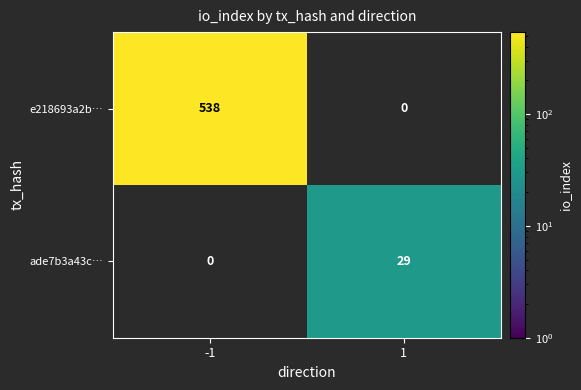

Which label corresponds to the smallest value in the chart?

1